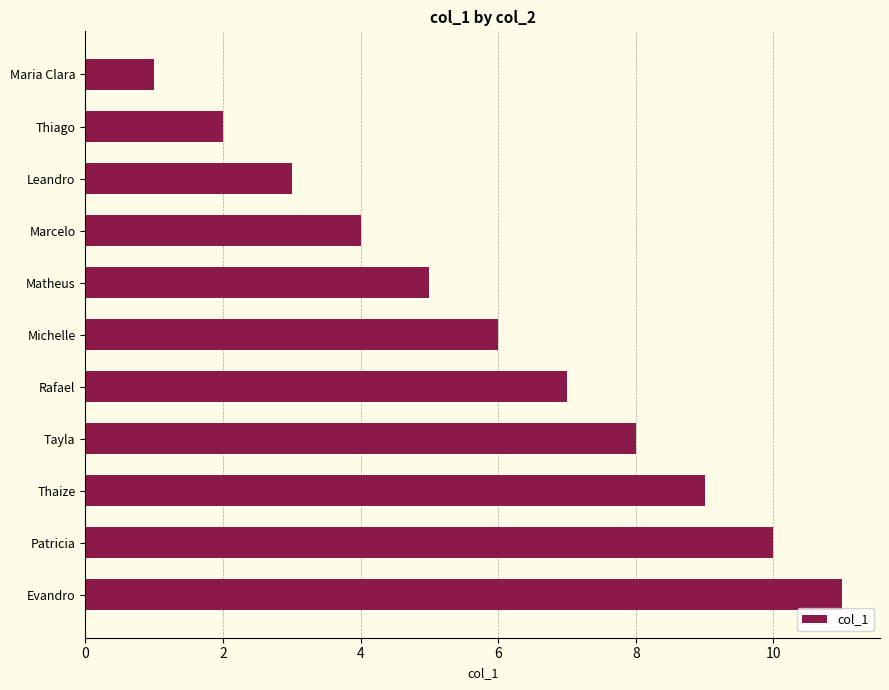

Does the chart contain stacked bars?

No